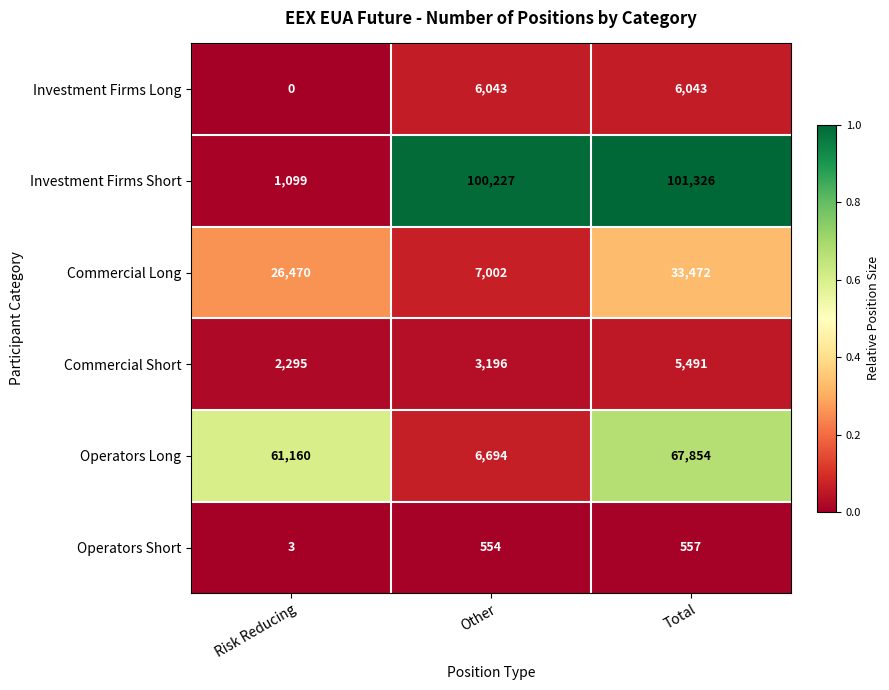

What is the difference between the Commercial Short values at Risk Reducing and Other?

901